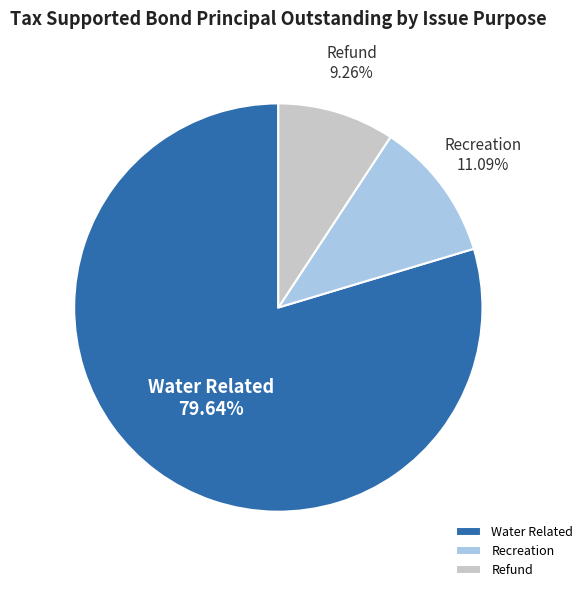

To the nearest percent, what is the average slice percentage?

33%